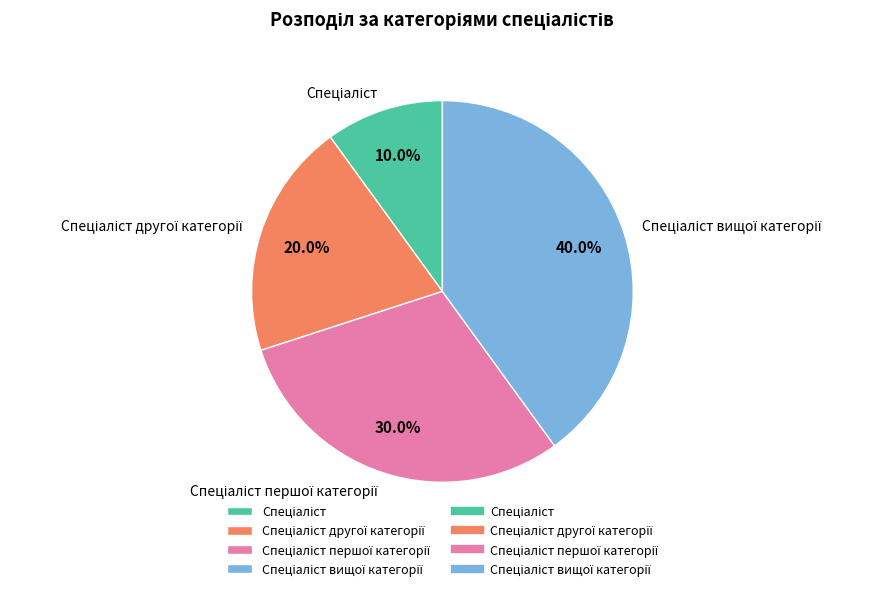

Does any single category account for the majority?

No